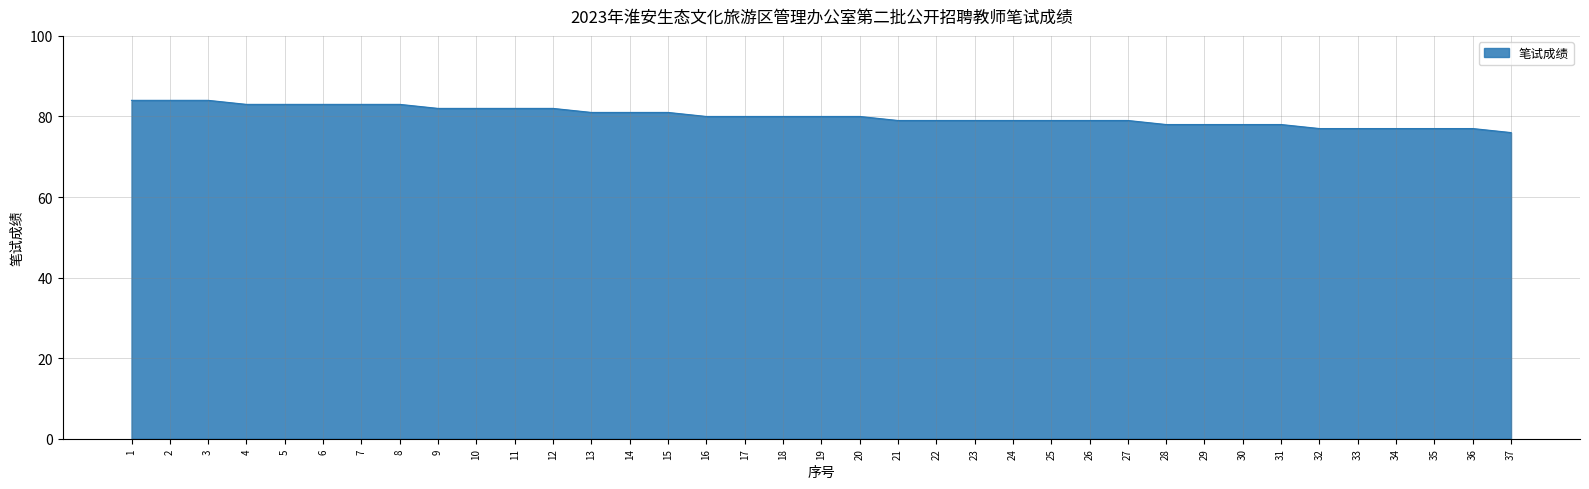

How many values are between 78 and 82?

23